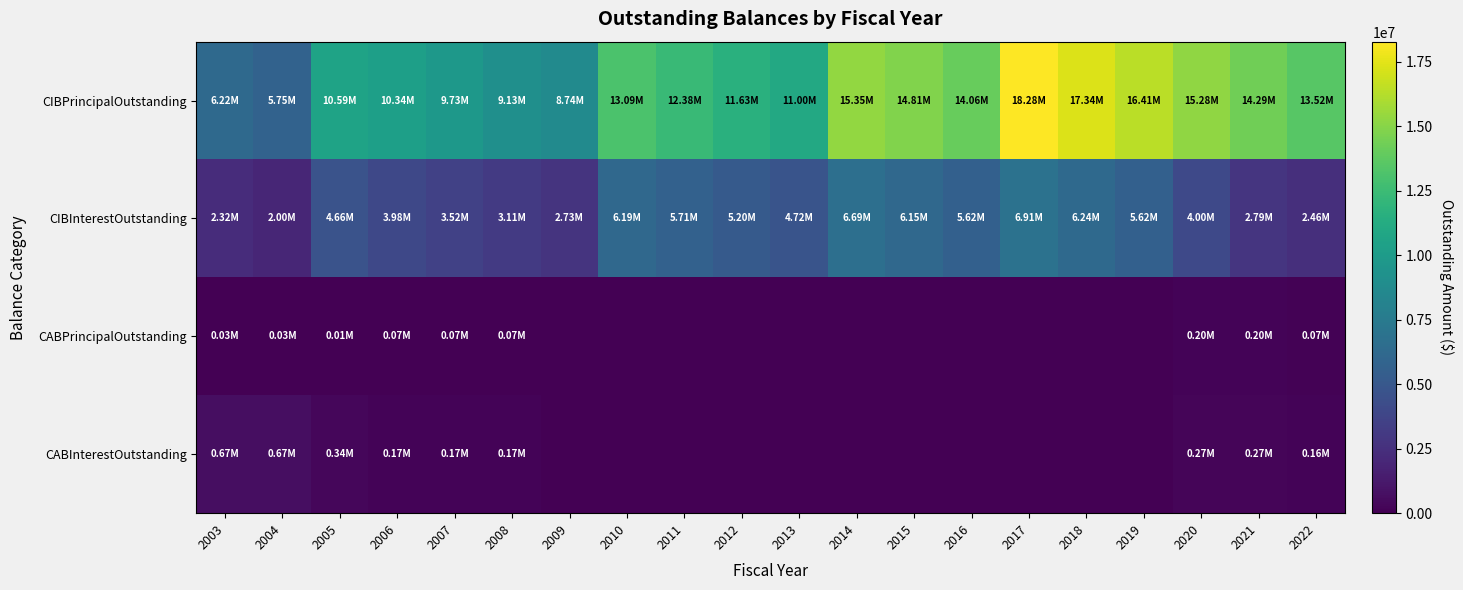

What is the total value across all series at 2019?

22033939.0